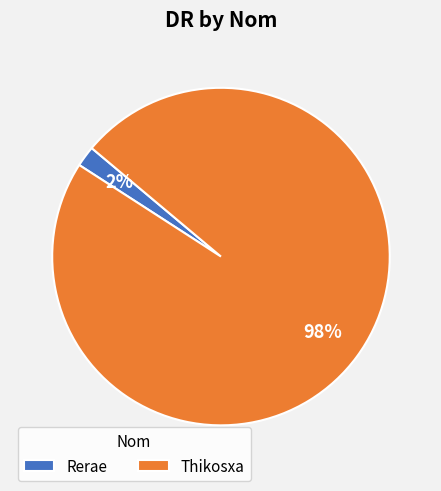

Is the sum of Rerae and Thikosxa greater than half?

Yes